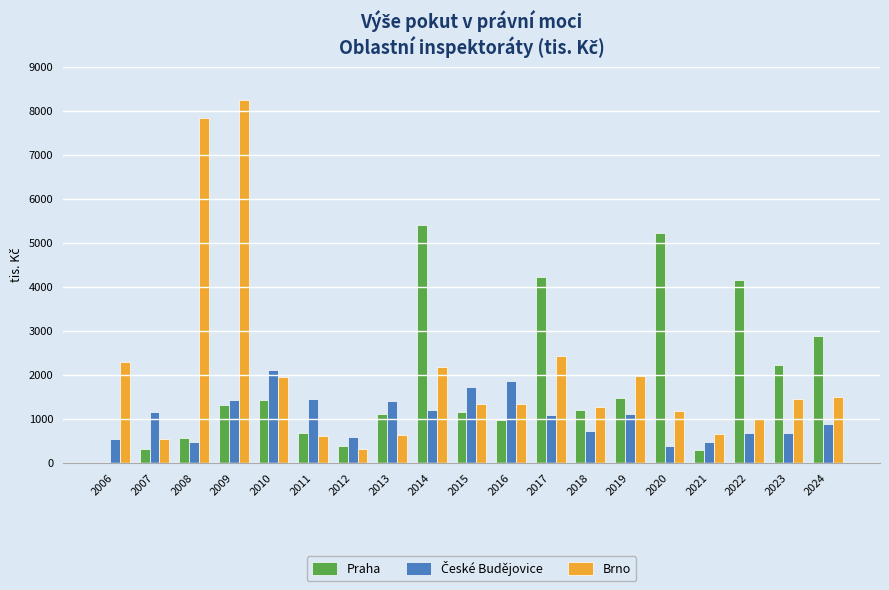

Between 2008 and 2013, which series saw the biggest shift?

Brno